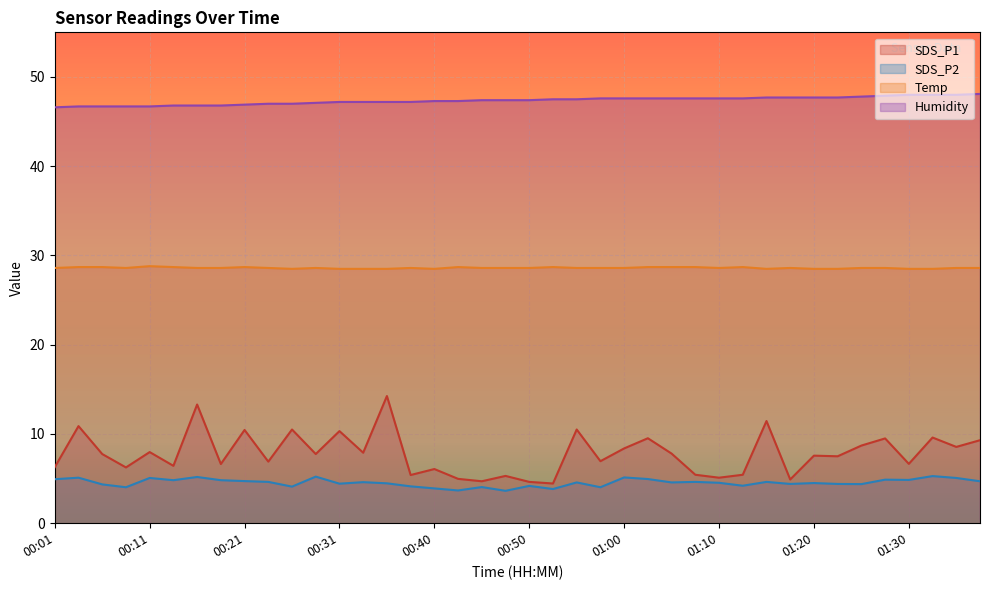

What is the average value of the SDS_P1 series?

7.8